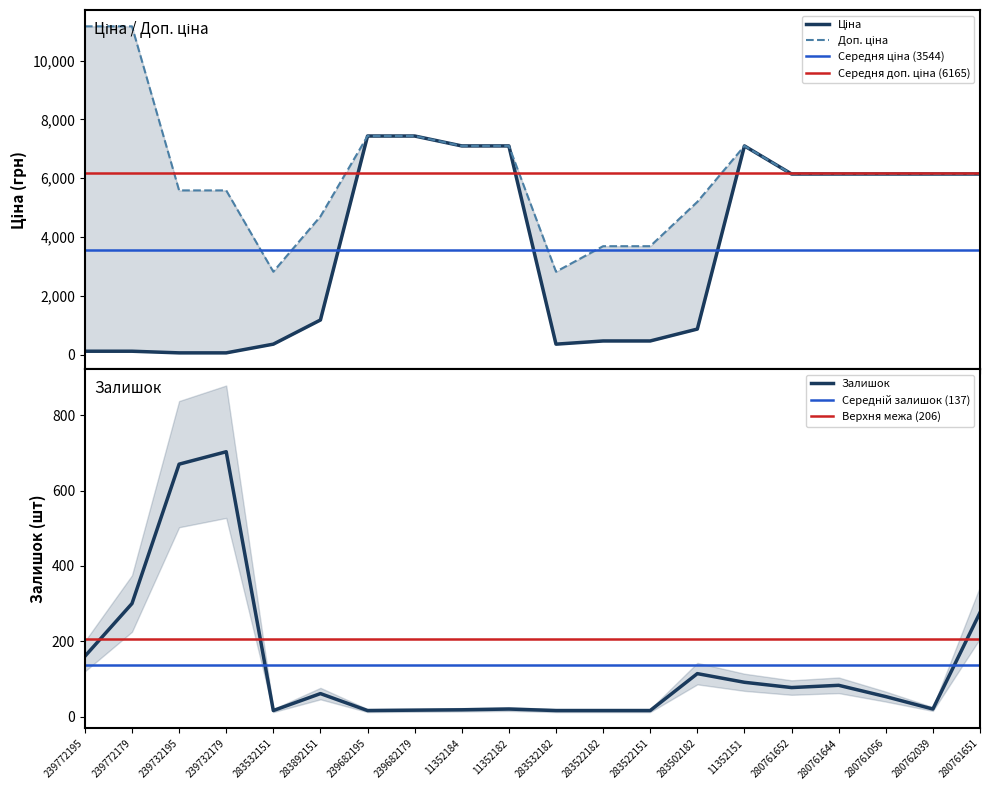

How many times do Залишок and Ціна cross each other?

1